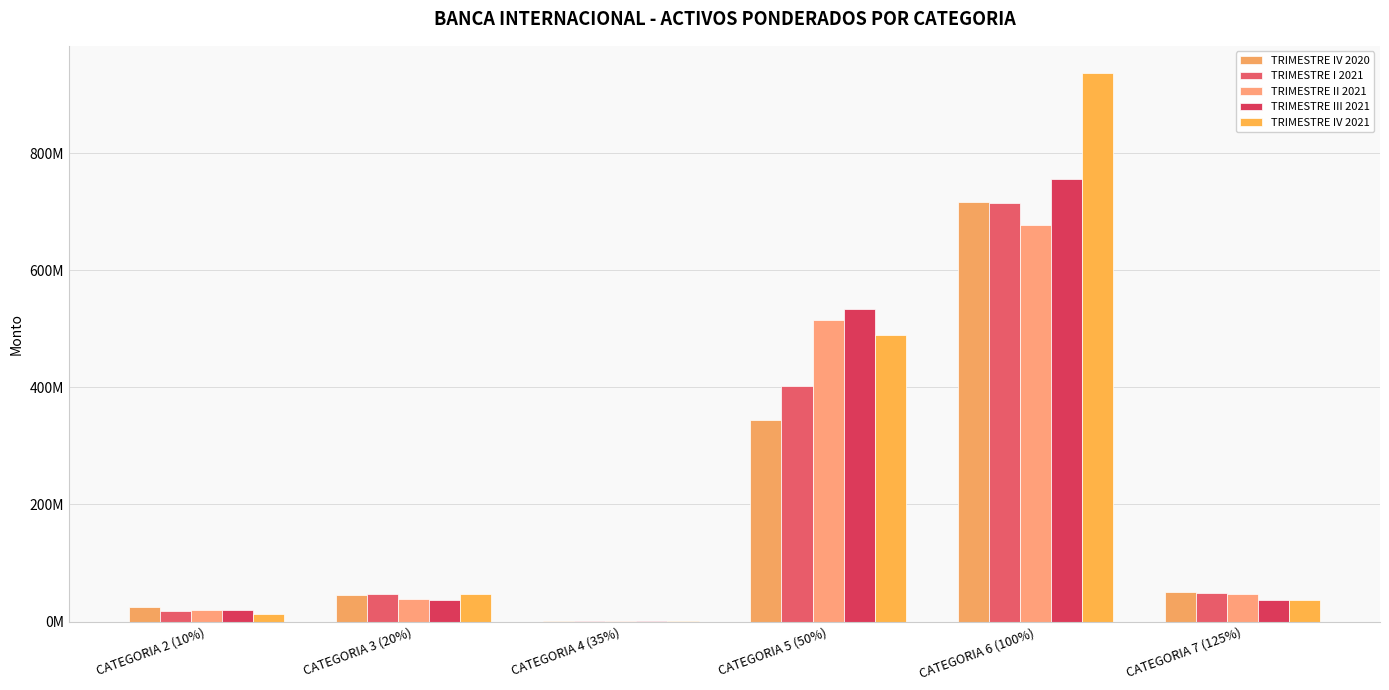

Reading left to right, what are all the values shown in this chart?

TRIMESTRE IV 2020: 25423922.8	45271040.3	847149.7	344864382.1	716634094.2	49889618.9
TRIMESTRE I 2021: 18429167.7	46202809.0	962172.4	403006607.1	714377723.6	49335390.9
TRIMESTRE II 2021: 20281247.8	38065579.0	917947.2	515661779.5	677730481.7	47827423.1
TRIMESTRE III 2021: 20298659.5	37071340.5	812750.4	534287828.7	756287198.6	36049947.3
TRIMESTRE IV 2021: 13527349.6	46276898.7	718177.2	488982826.6	936281593.5	37405301.2